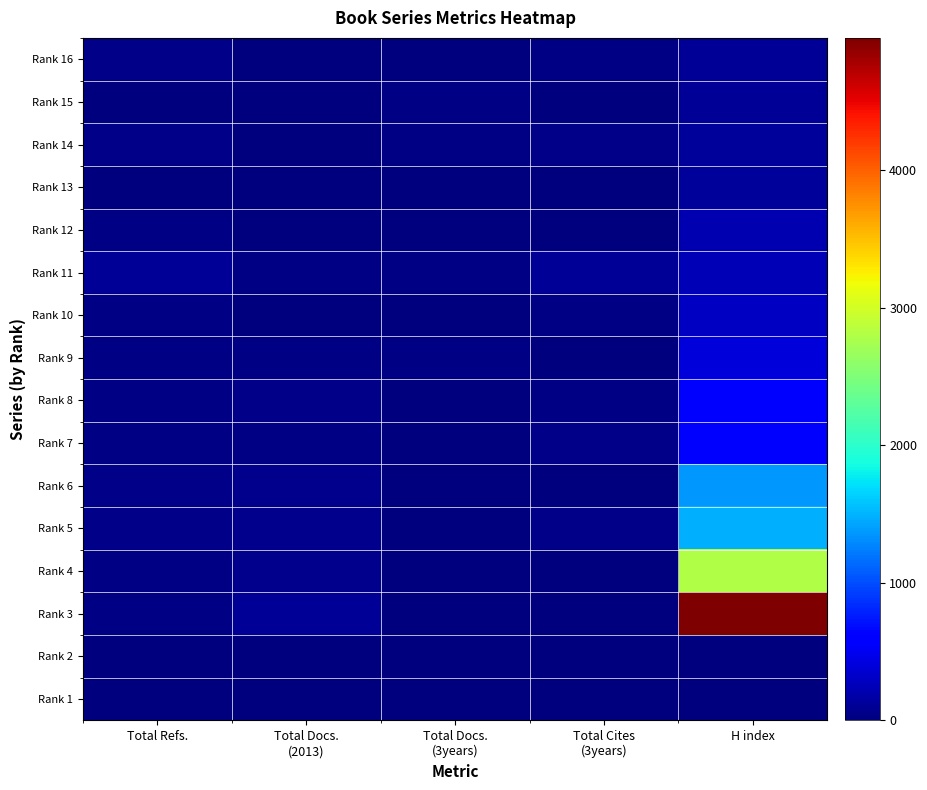

What is the greatest value displayed?

4962